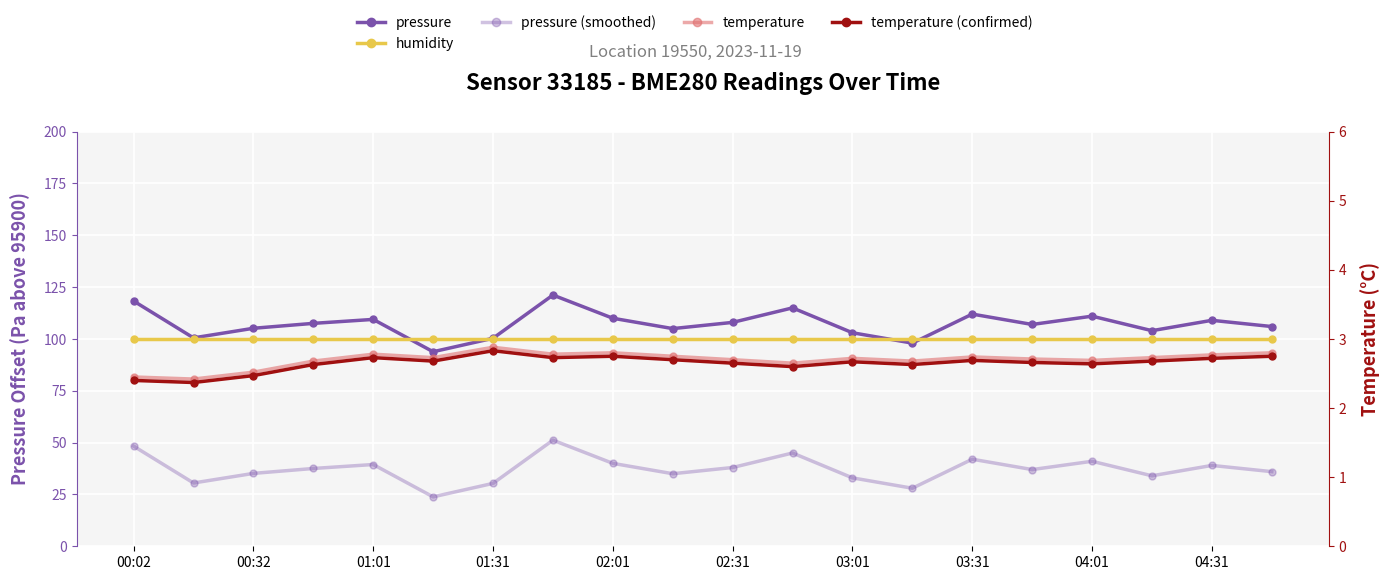

The pressure series shows 69.2 at 00:32. True or false?

False